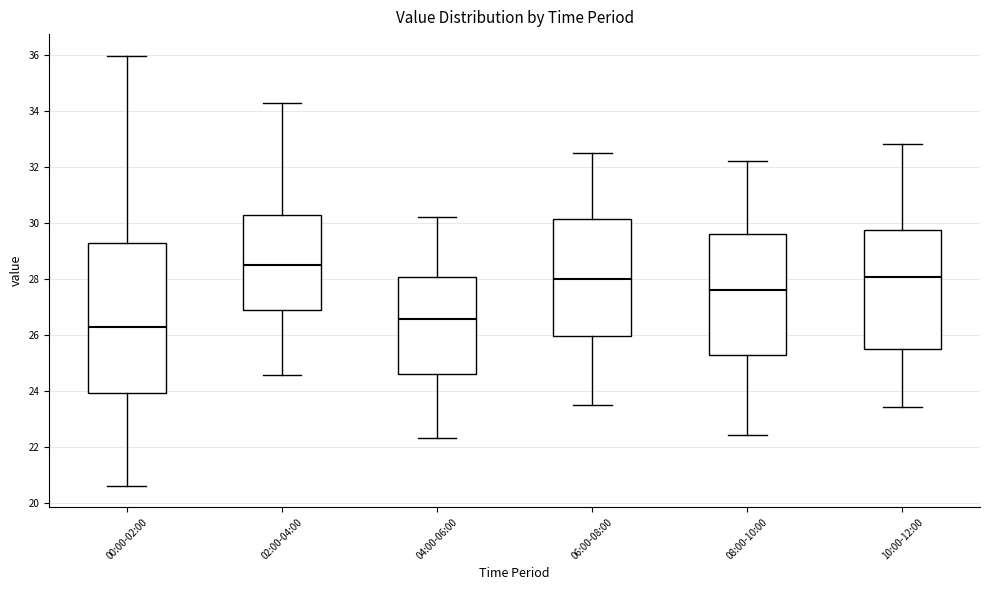

Comparing the boxes themselves (not the whiskers), which one is the tallest?

00:00-02:00